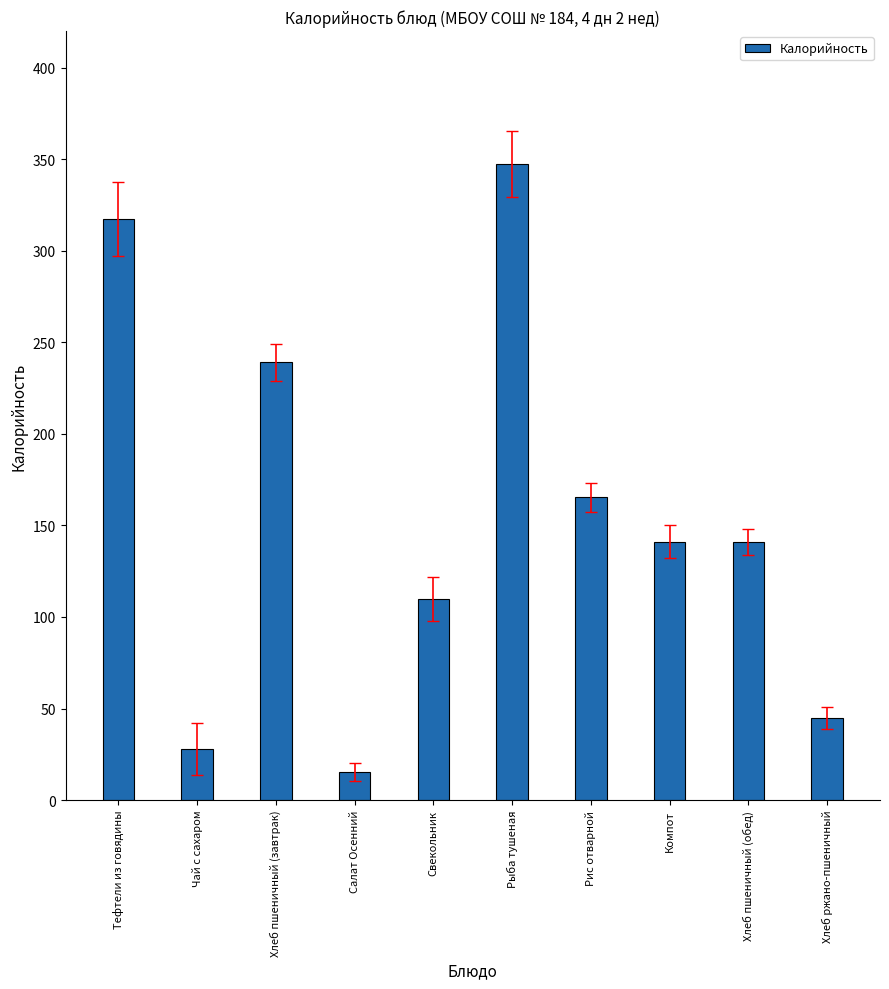

The value at Рис отварной is 218.8. True or false?

False